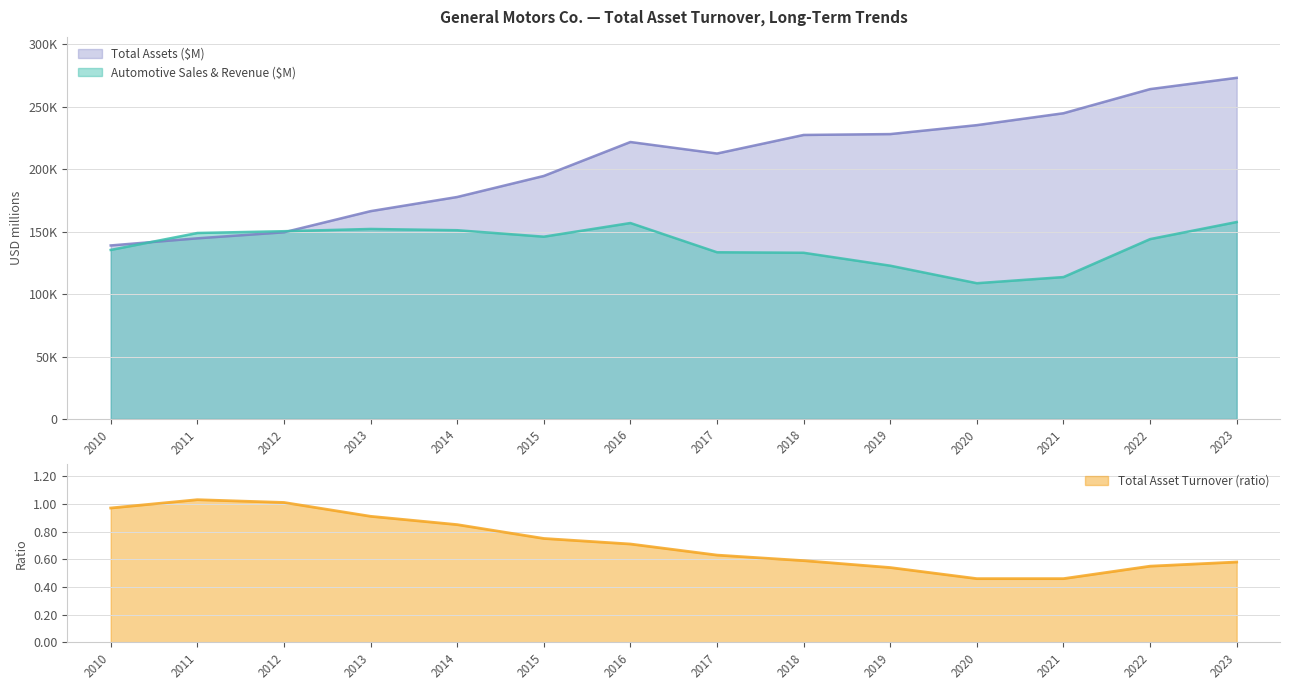

What is the value of the Automotive Sales & Revenue ($M) point at the 2nd from the left?

148866.0